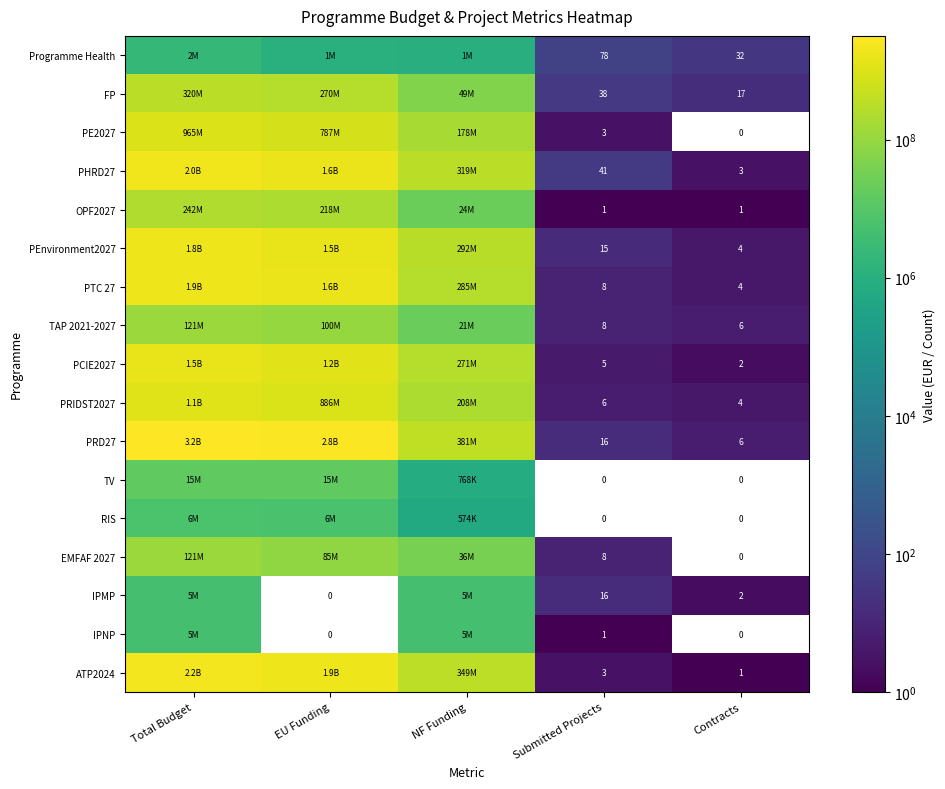

Between Submitted Projects and Contracts, which series saw the biggest shift?

Programme Health